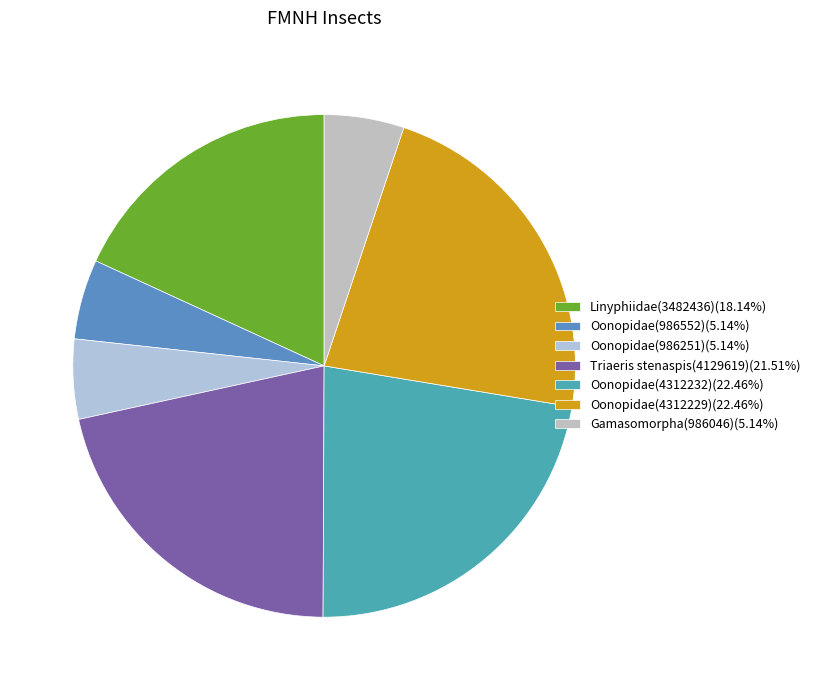

Does any single category account for the majority?

No